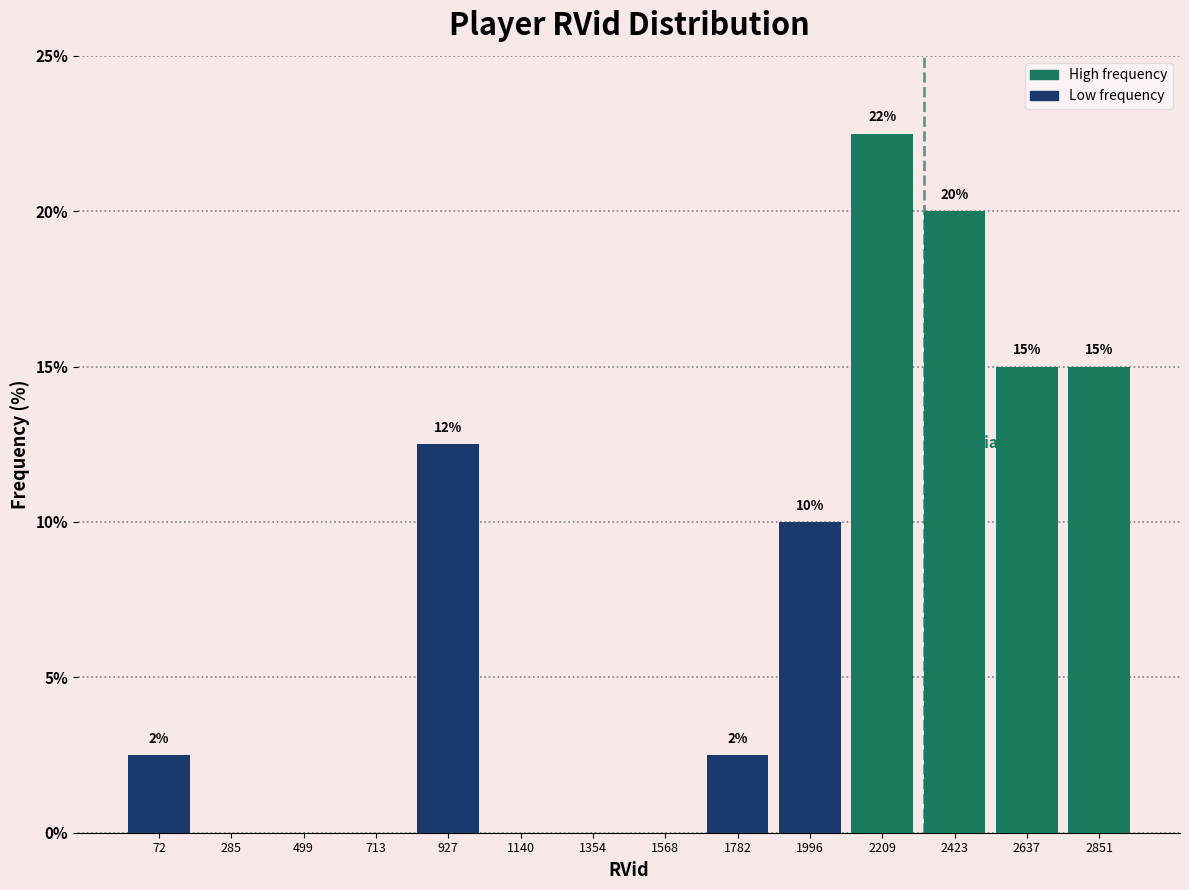

Is it true that the value at 1996 is 10.0?

True